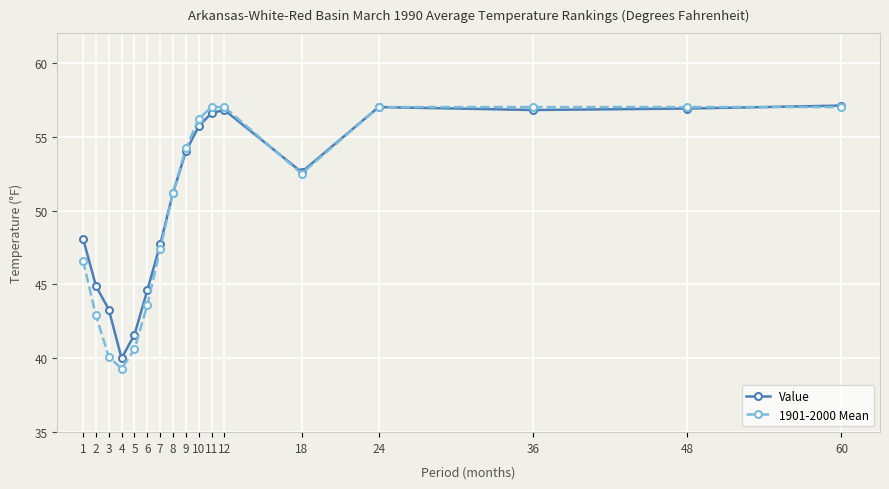

At which label does 1901-2000 Mean first exceed 52?

9